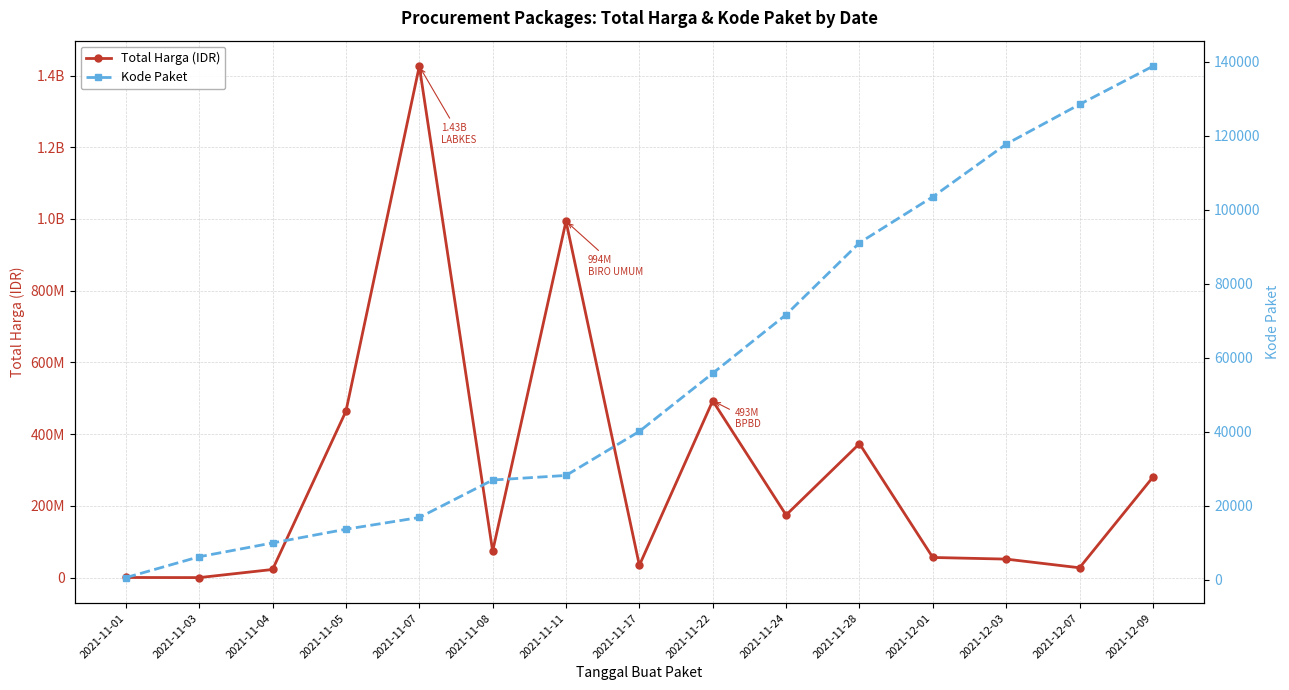

The Total Harga (IDR) series shows 993654413.3 at 2021-11-11. True or false?

True